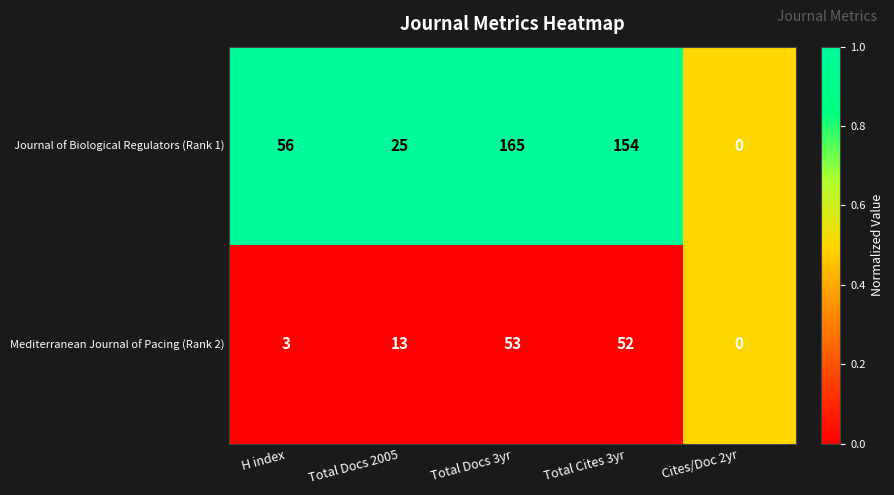

The Mediterranean Journal of Pacing (Rank 2) series shows 0 at Cites/Doc 2yr. True or false?

True